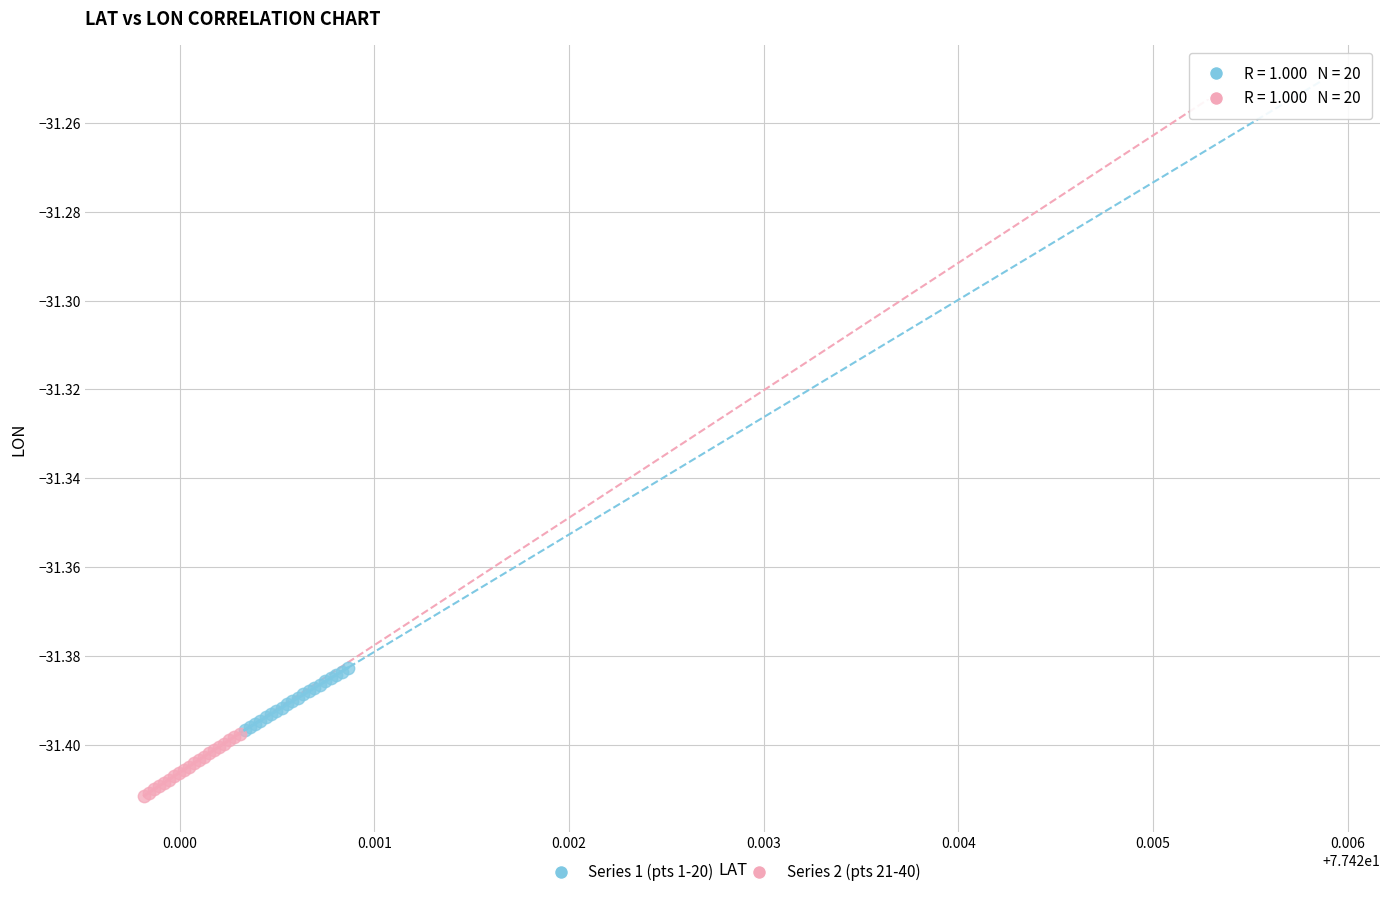

Which series reaches the minimum Y coordinate?

Series 2 (pts 21-40)